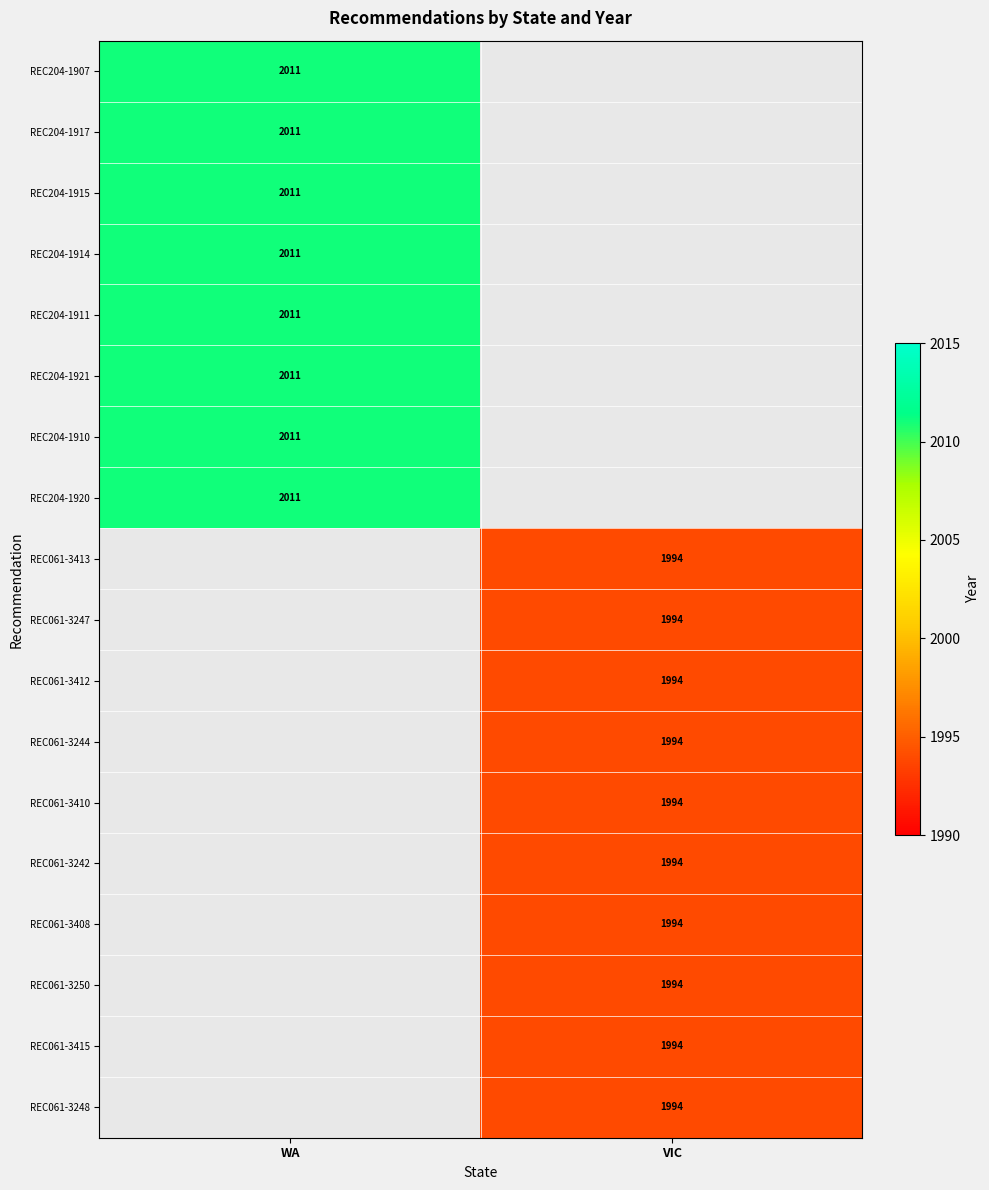

Is it true that REC061-3242 equals 1994 at VIC?

True